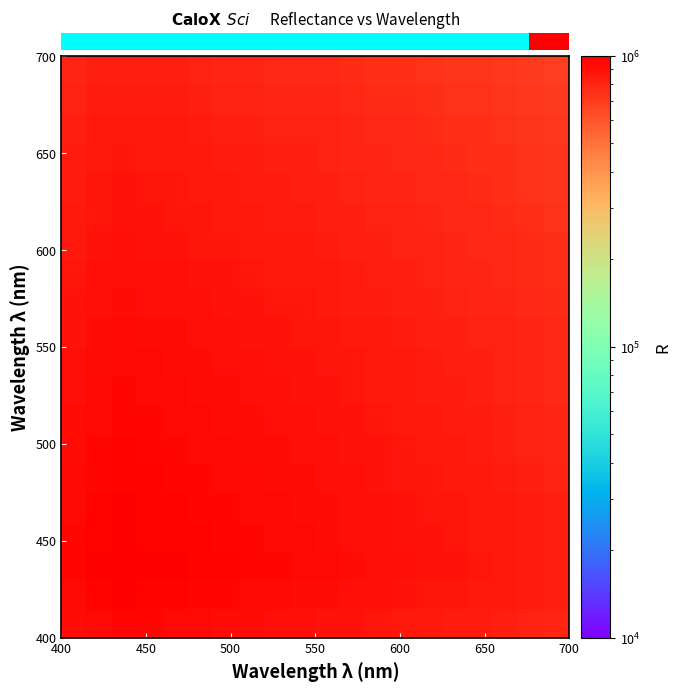

How many distinct data groups are displayed?

20